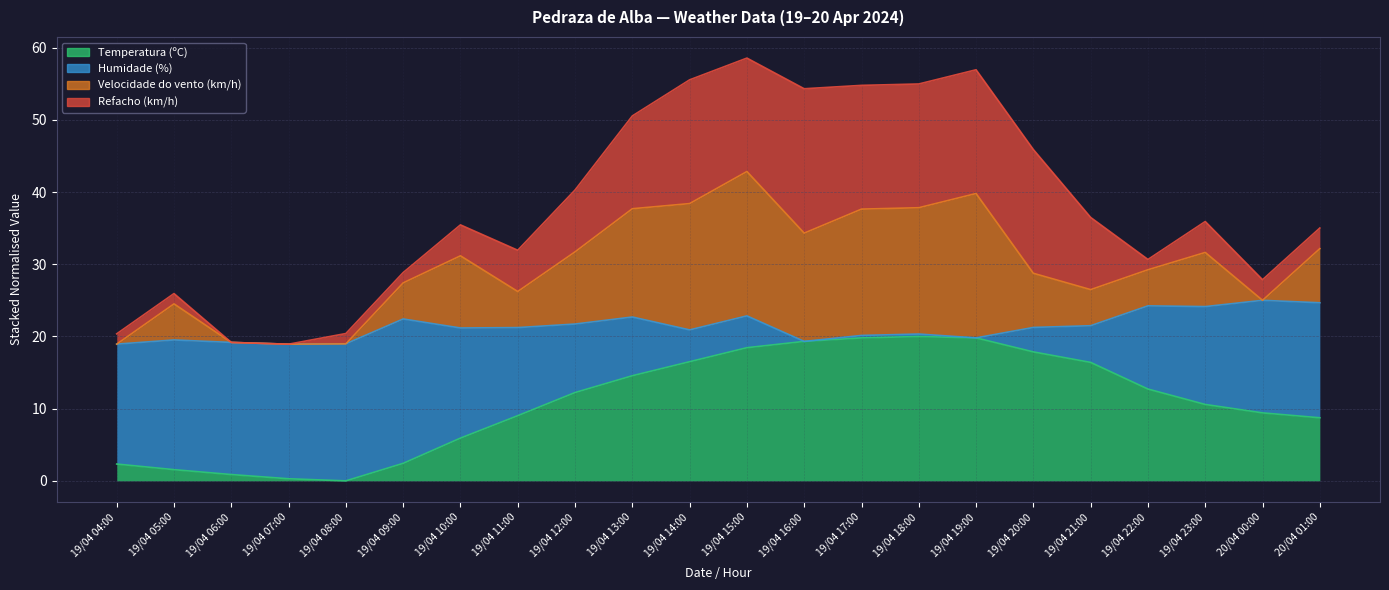

What is the difference between the maximum and minimum values in the Temperatura (ºC) series?

20.6